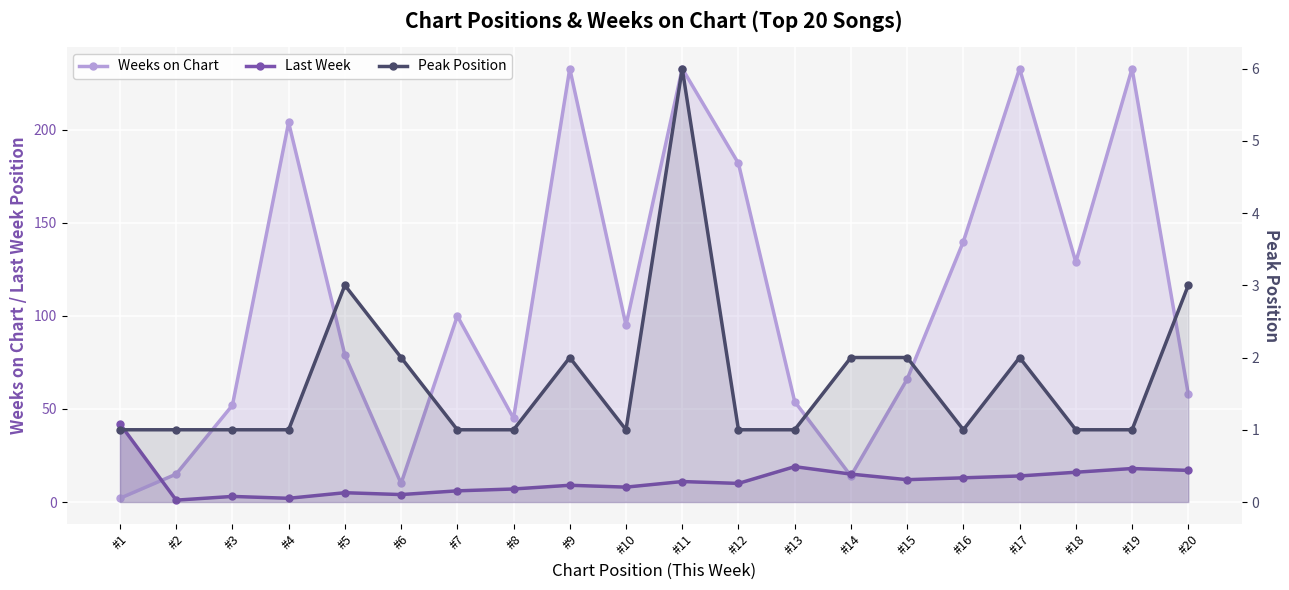

Is the value of Weeks on Chart at #2 greater than the value of Peak Position at #13?

Yes